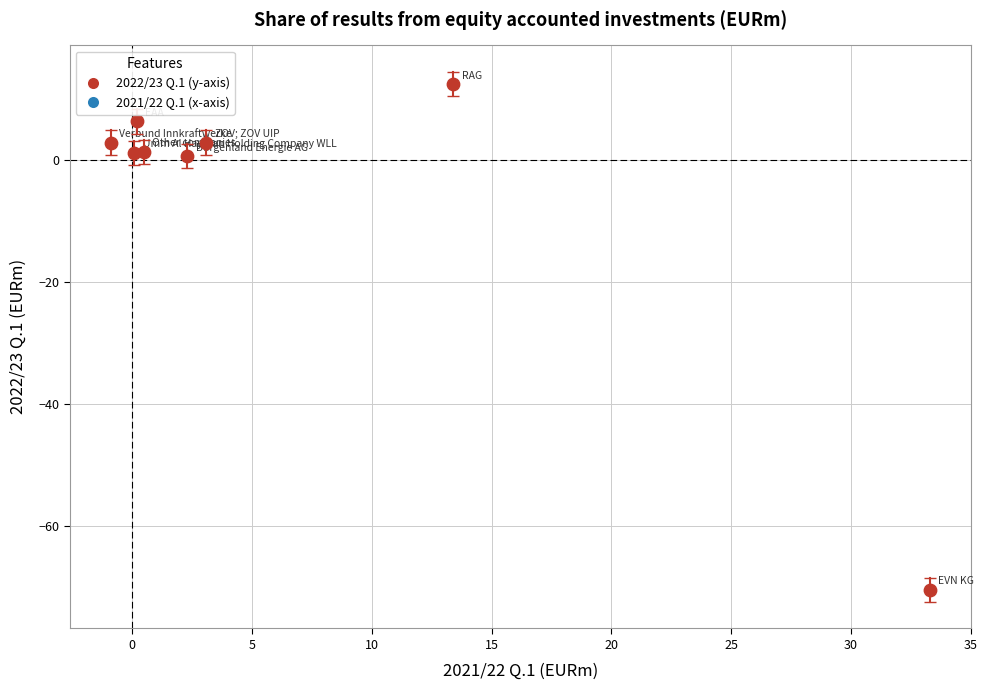

What is the range of X values (max minus min)?

34.2